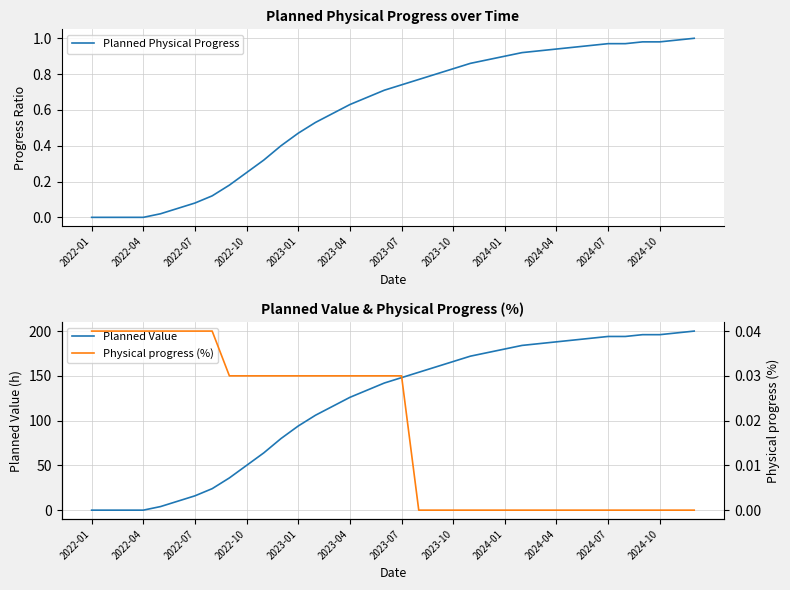

True or false: Planned Value and Planned Physical Progress cross at least once.

False